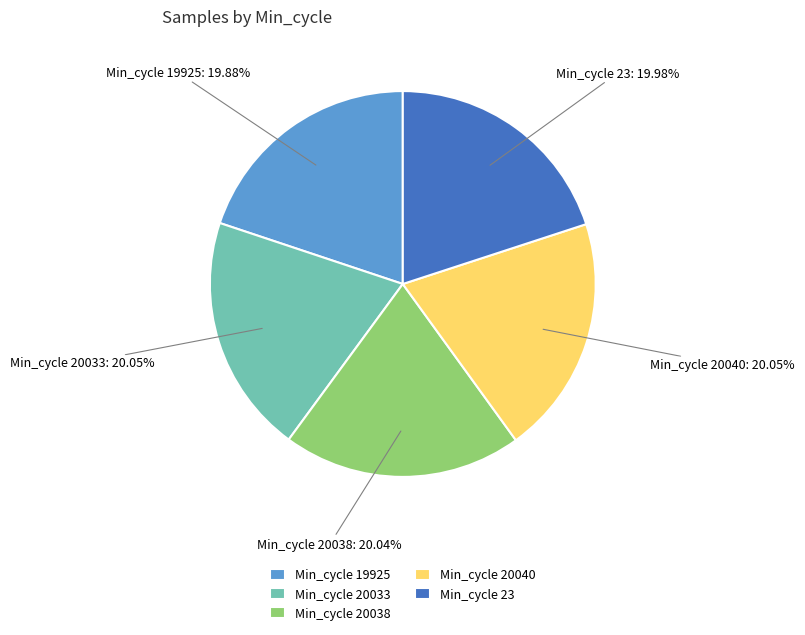

Combined, what portion of the pie is Min_cycle 23 and Min_cycle 20038?

40.0%